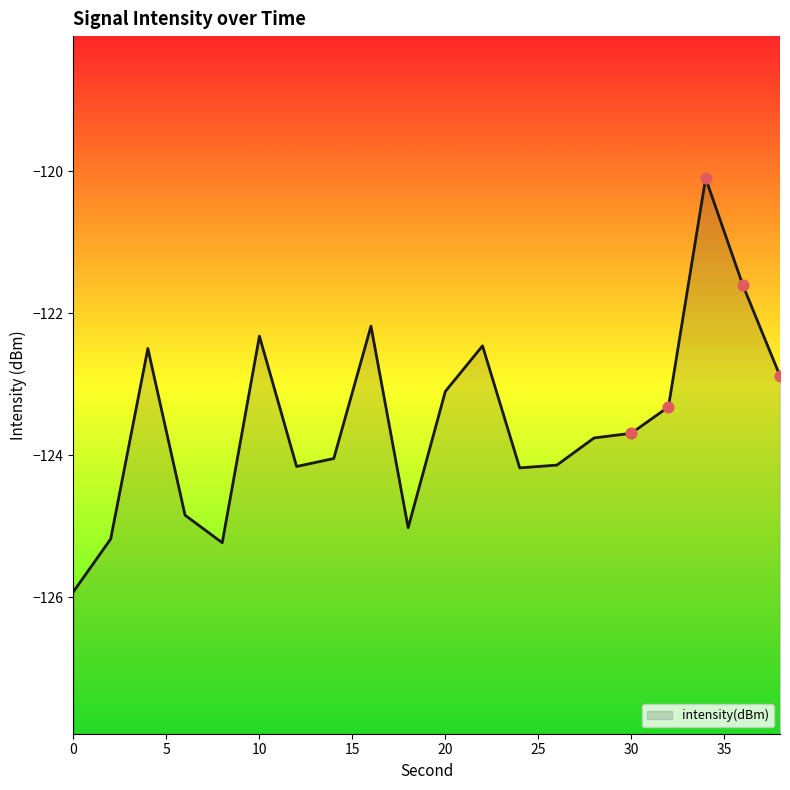

Between 4 and 0, which is larger?

4